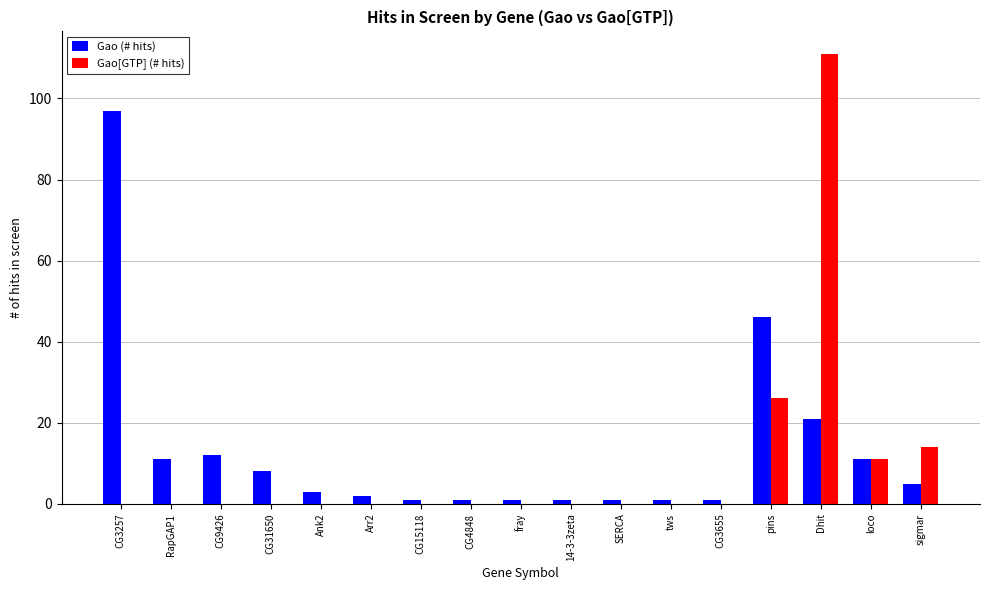

Which series changed the most between CG3257 and SERCA?

Gao (# hits)